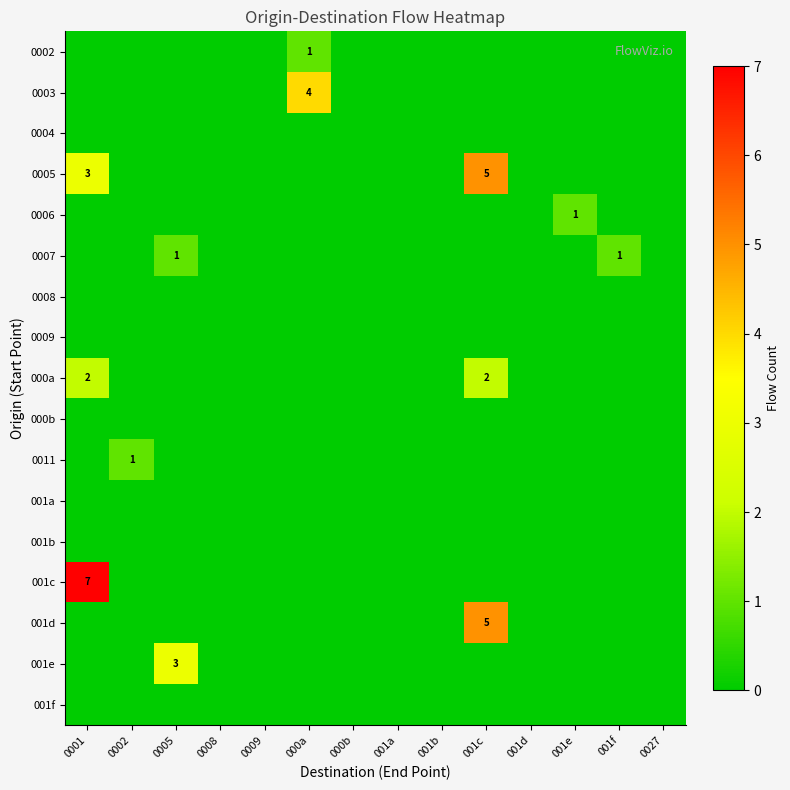

Which series has the largest total across all categories?

0005